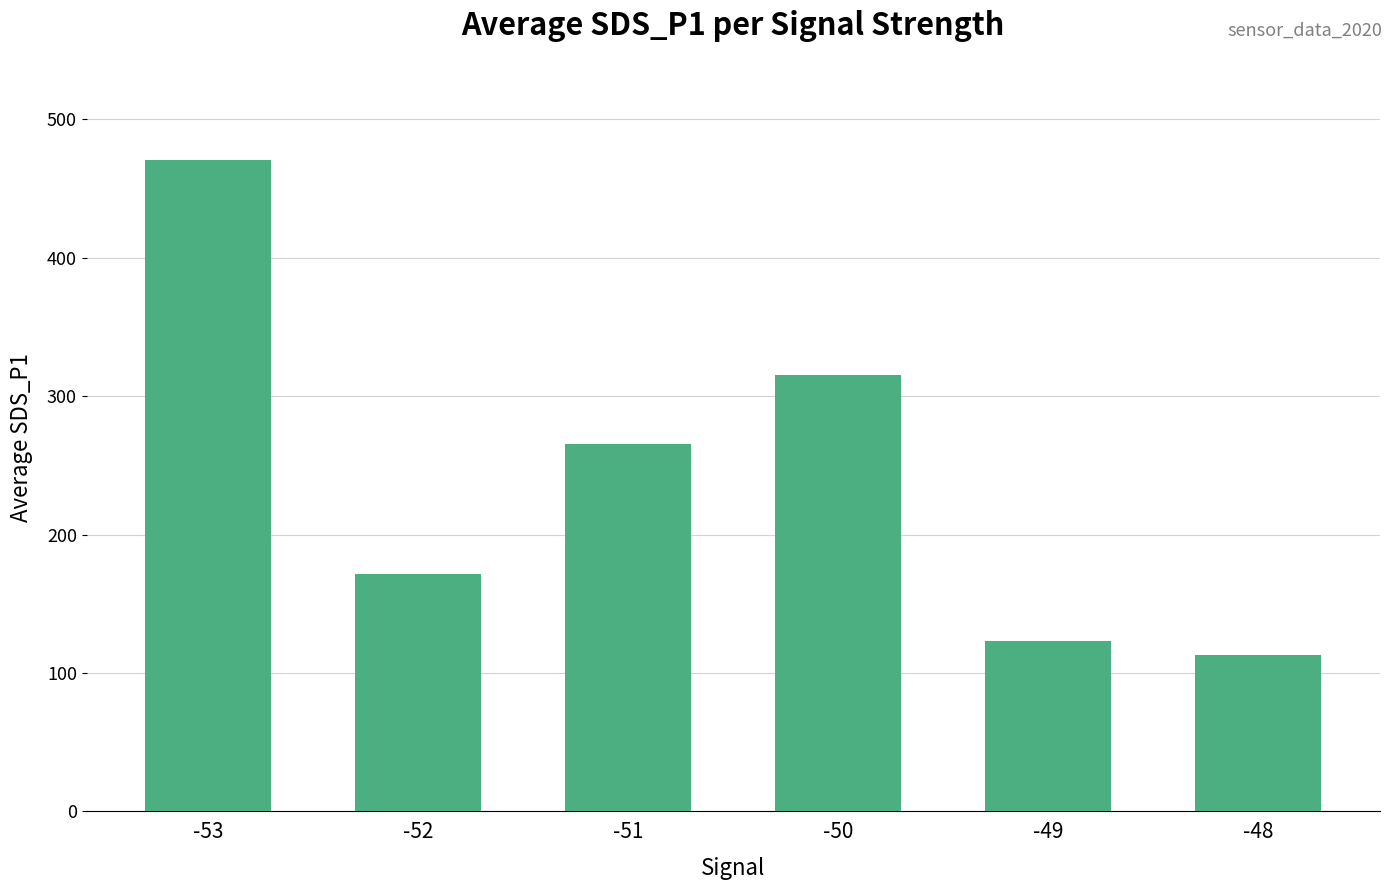

What is the average value?

243.2